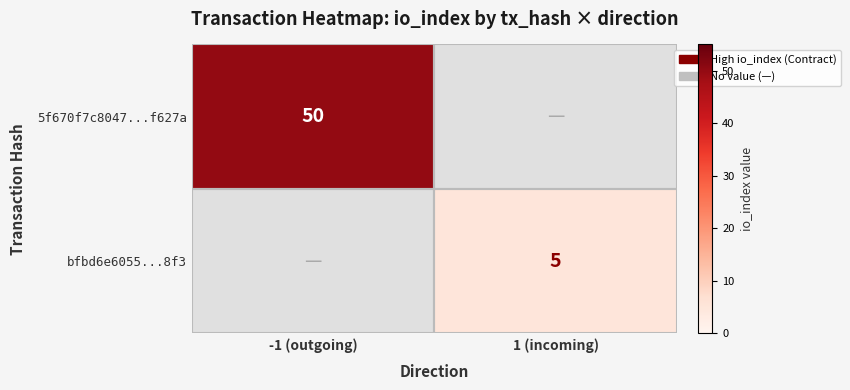

Is the value of 5f670f7c8047...f627a at -1 (outgoing) greater than the value of bfbd6e6055...8f3 at 1 (incoming)?

Yes